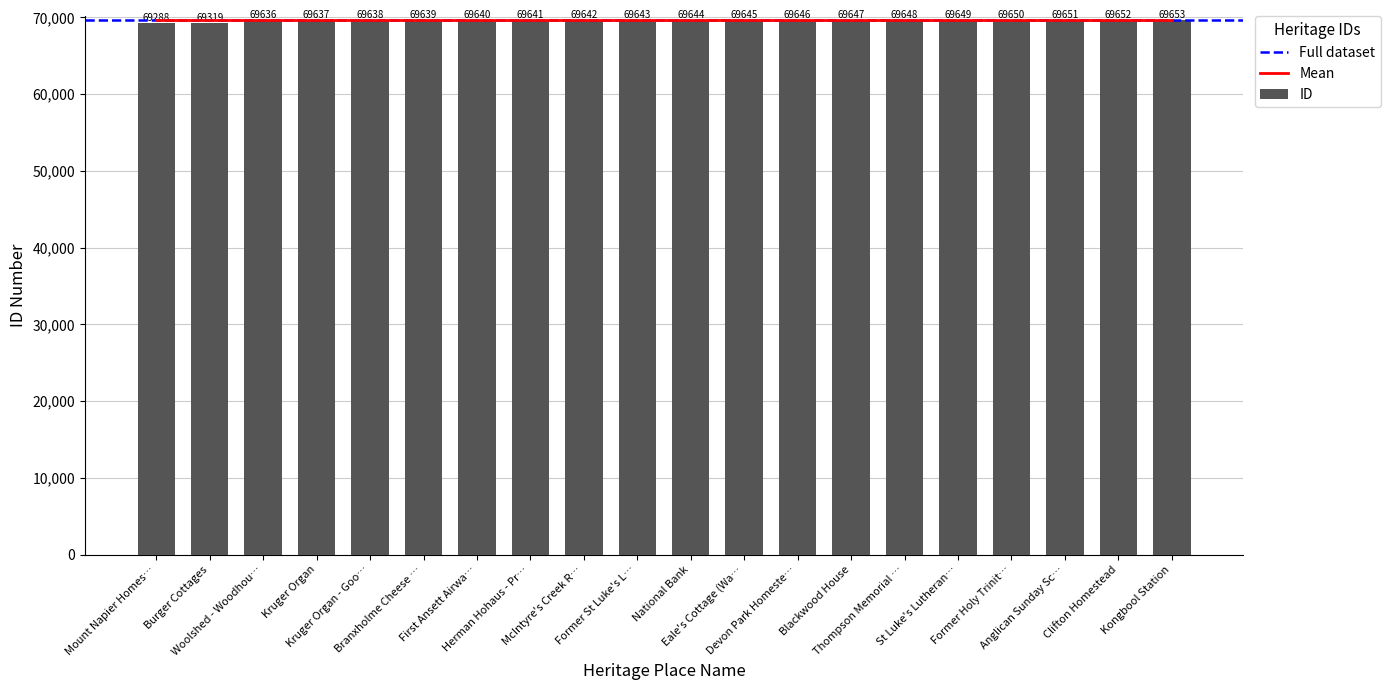

What is the value of the 2nd bar from the left?

69319